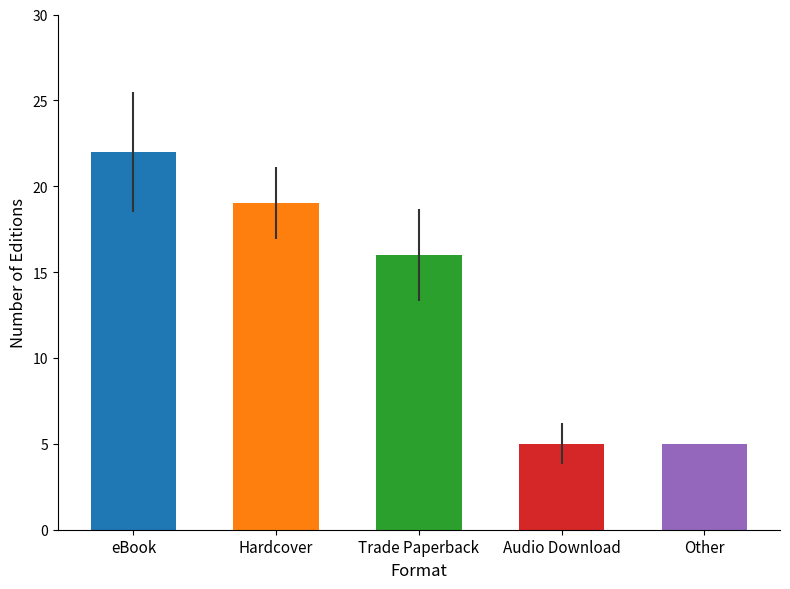

What is the smallest value displayed?

5